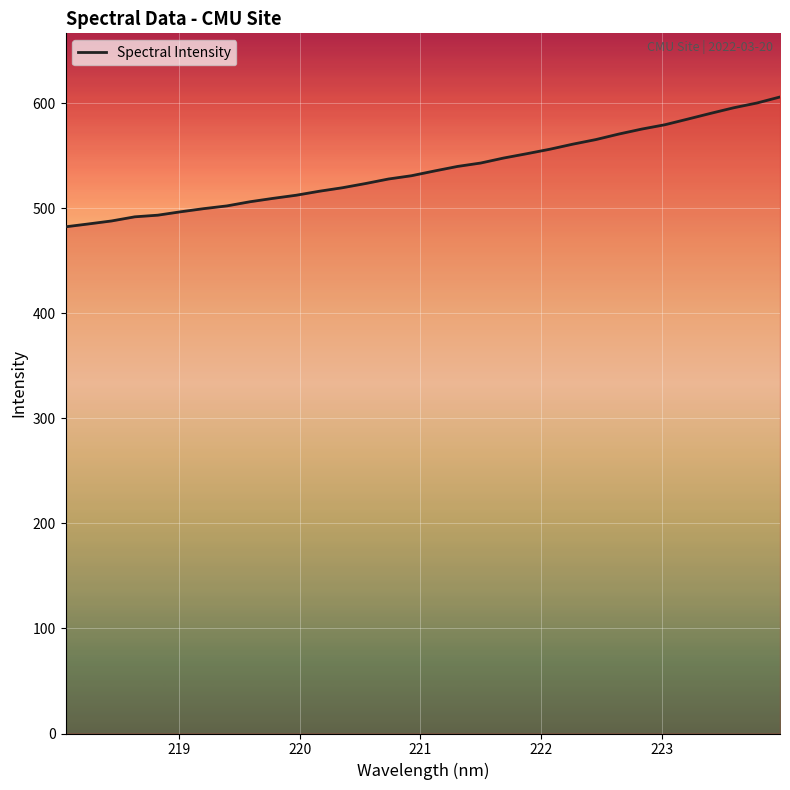

What is the difference between the maximum and minimum values?

123.6